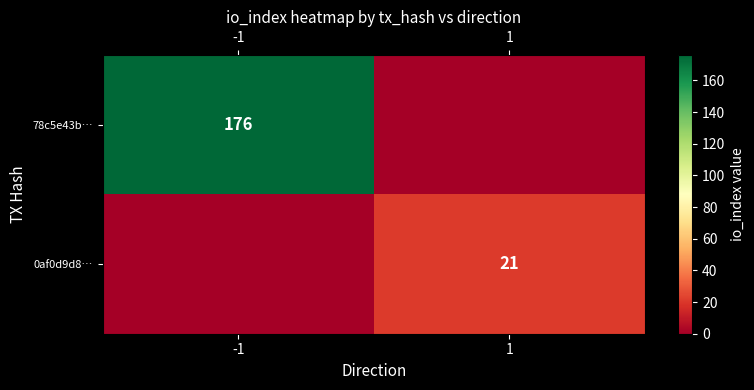

How many categories are shown in the chart?

2